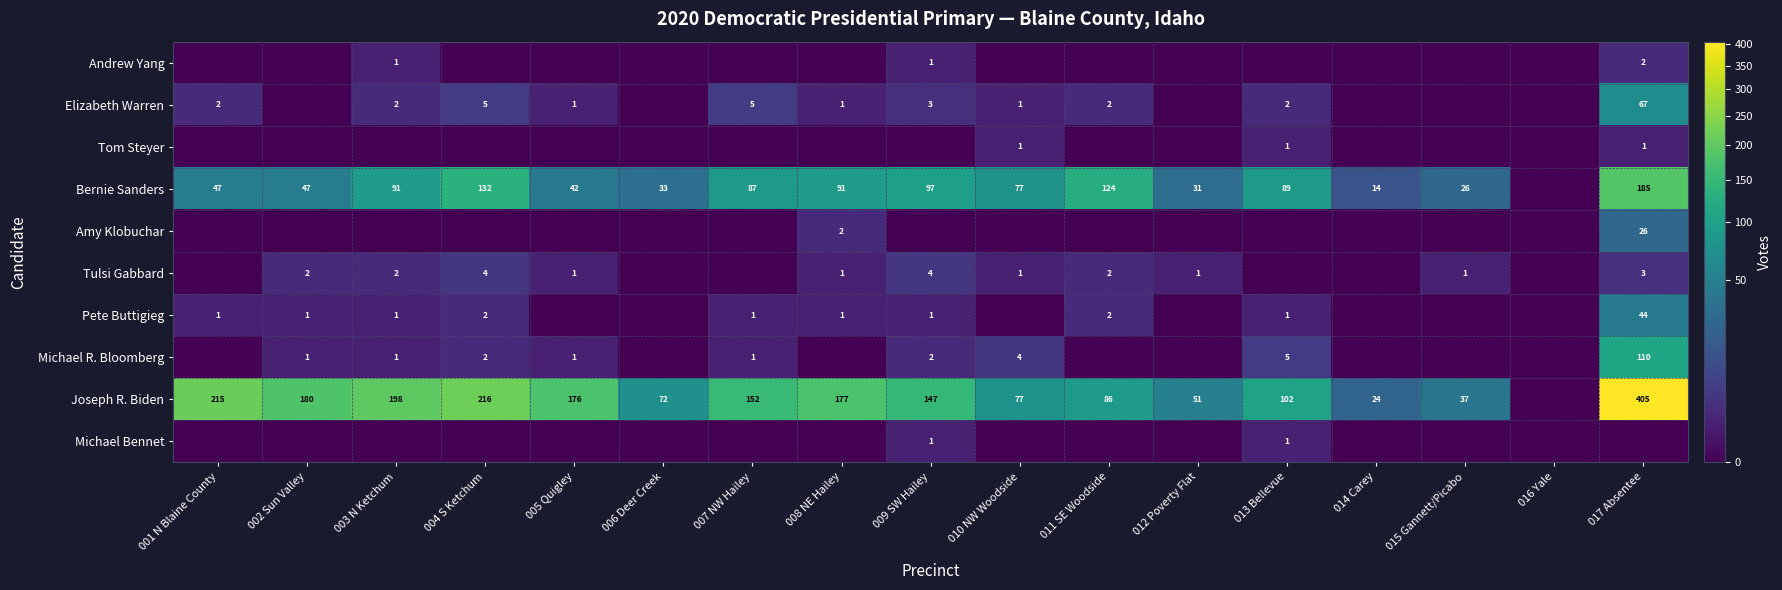

True or false: Tulsi Gabbard has a value of 4 at 004 S Ketchum.

True